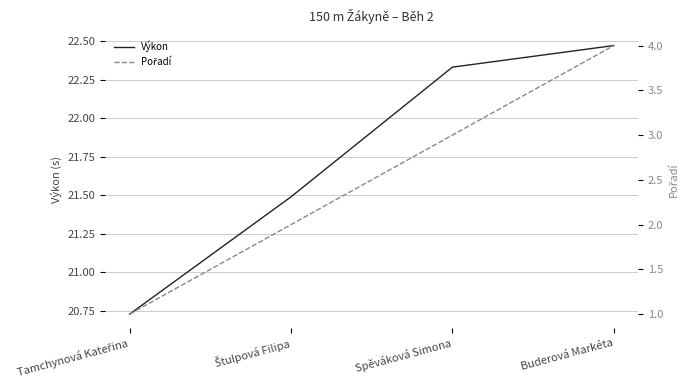

List the labels in order of Výkon value, smallest first.

Tamchynová Kateřina, Štulpová Filipa, Spěváková Simona, Buderová Markéta